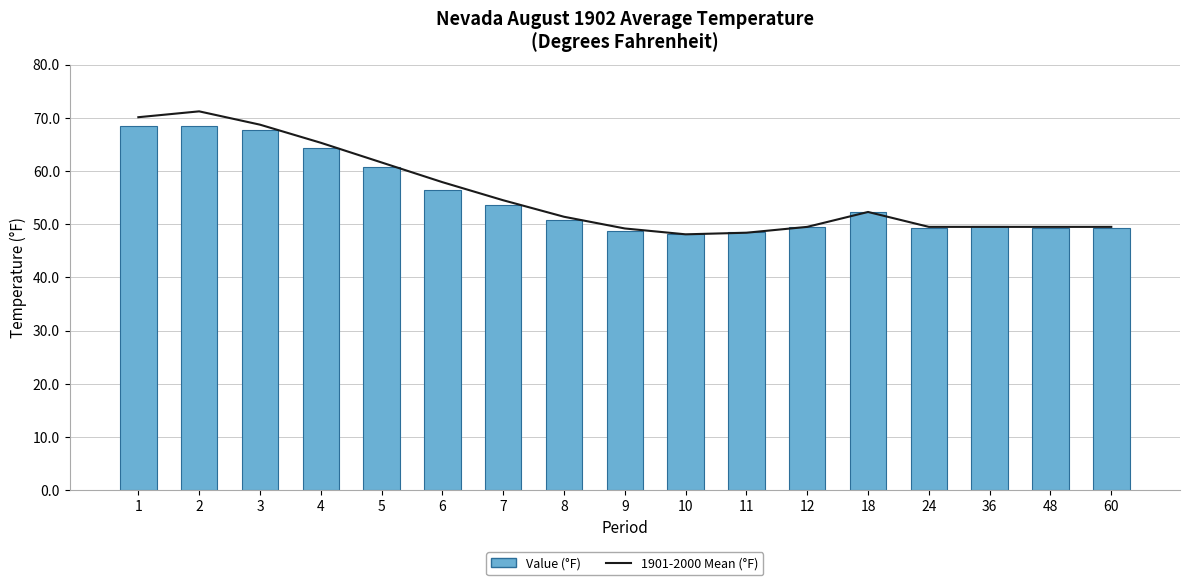

Is it true that Value (°F) equals 14.9 at 36?

False